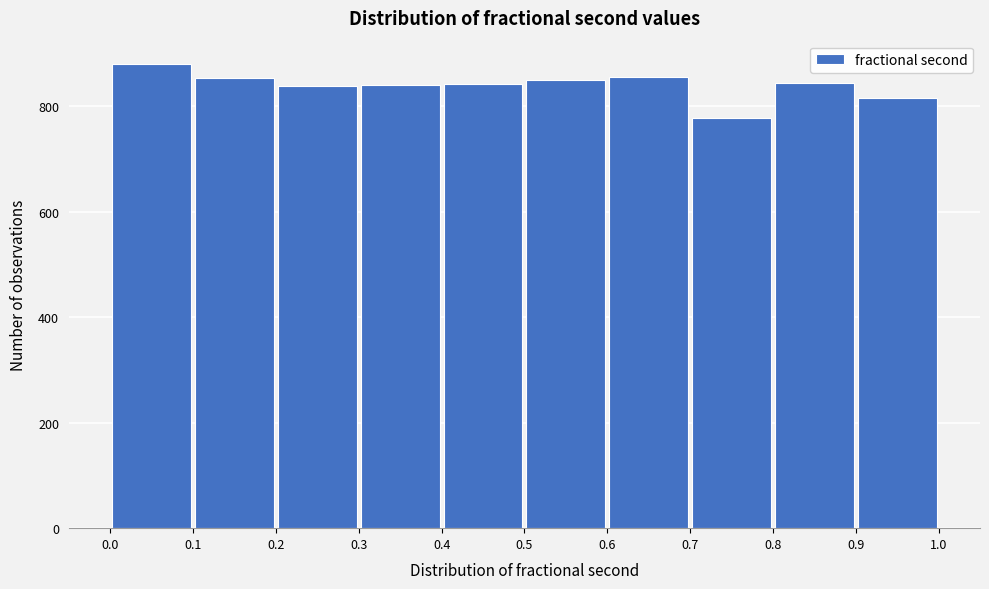

How tall is the bar that spans 0.0 to 0.1 on the x-axis? The values are not printed on the chart, so give them approximately, as read against the axis.

880